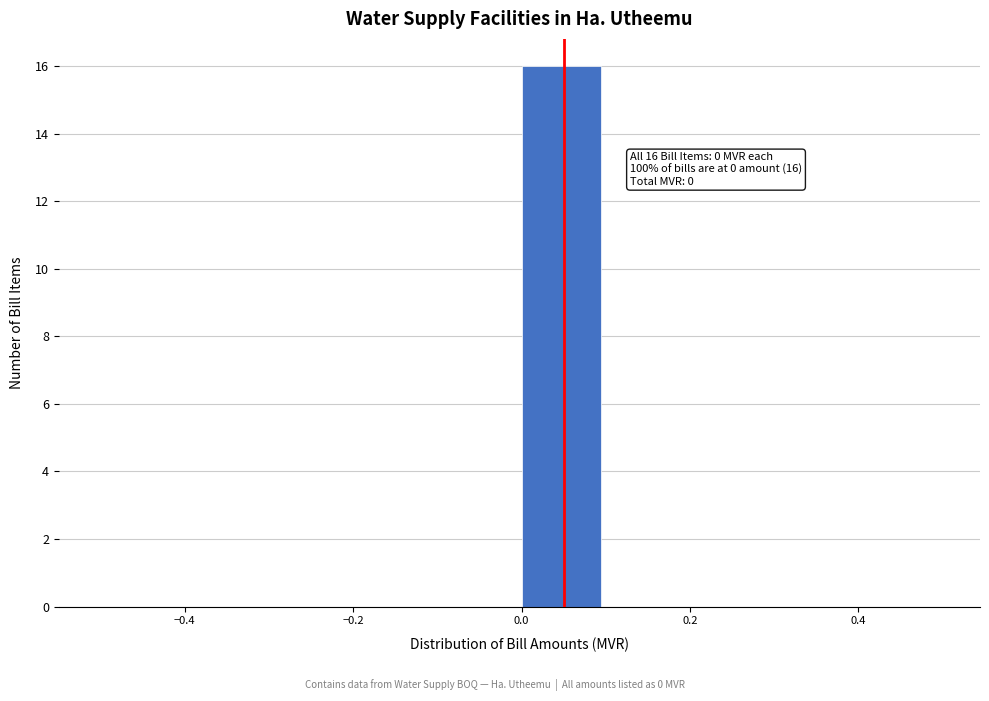

Over which range of the x-axis is the bar tallest?

0.0 to 0.1